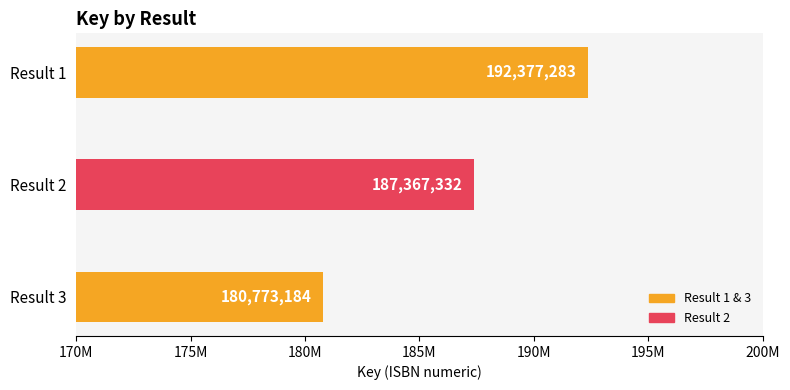

Are the bars horizontal?

Yes